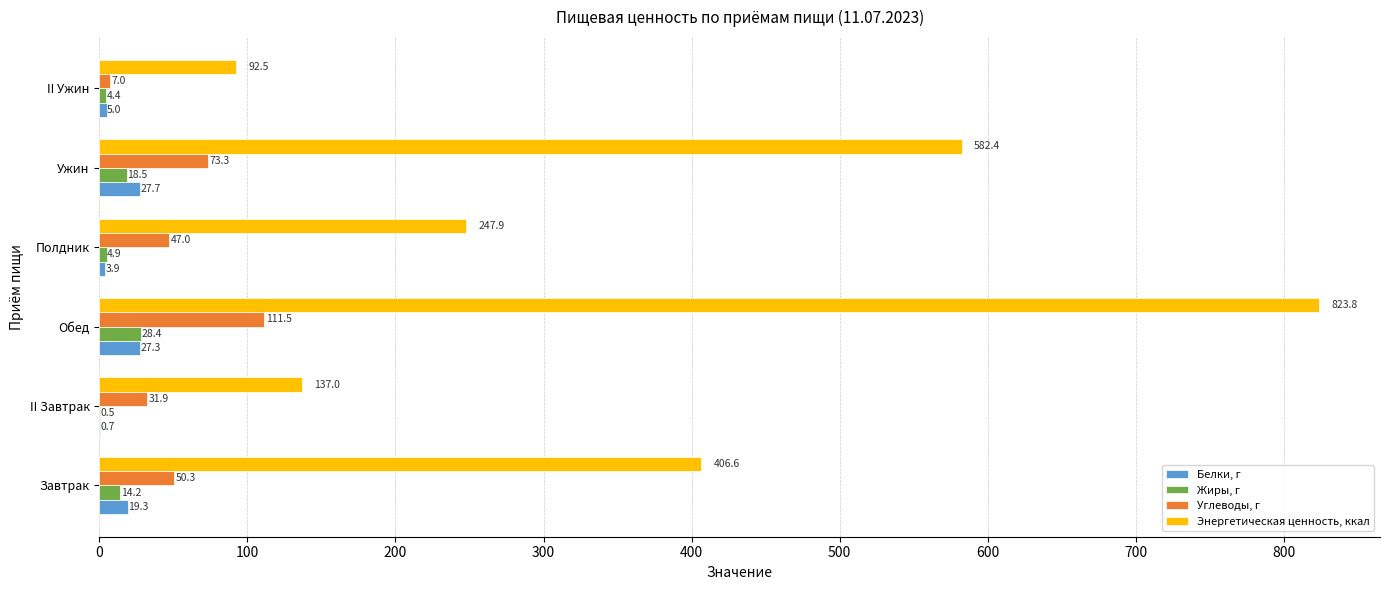

At which label does Углеводы, г reach its peak?

Обед